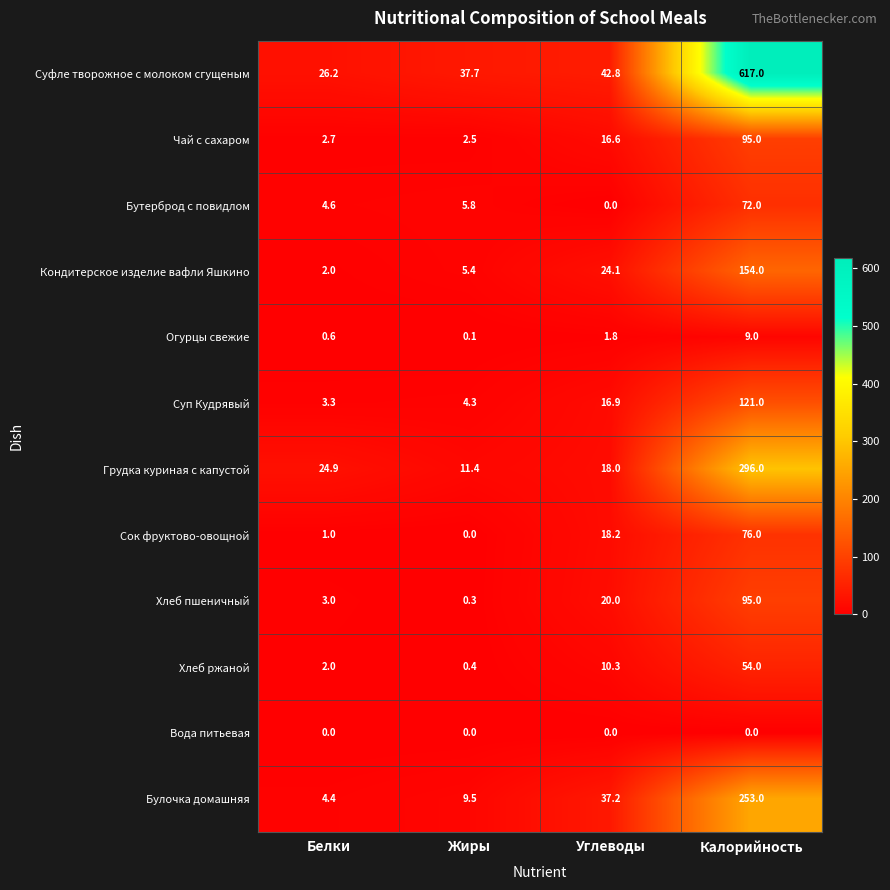

Which label corresponds to the largest value in the chart?

Калорийность